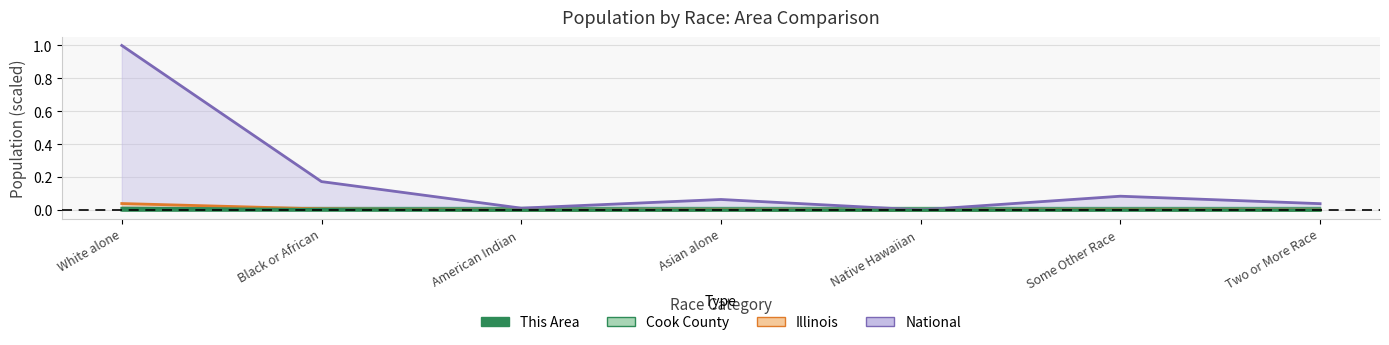

How many lines are shown in the chart?

4